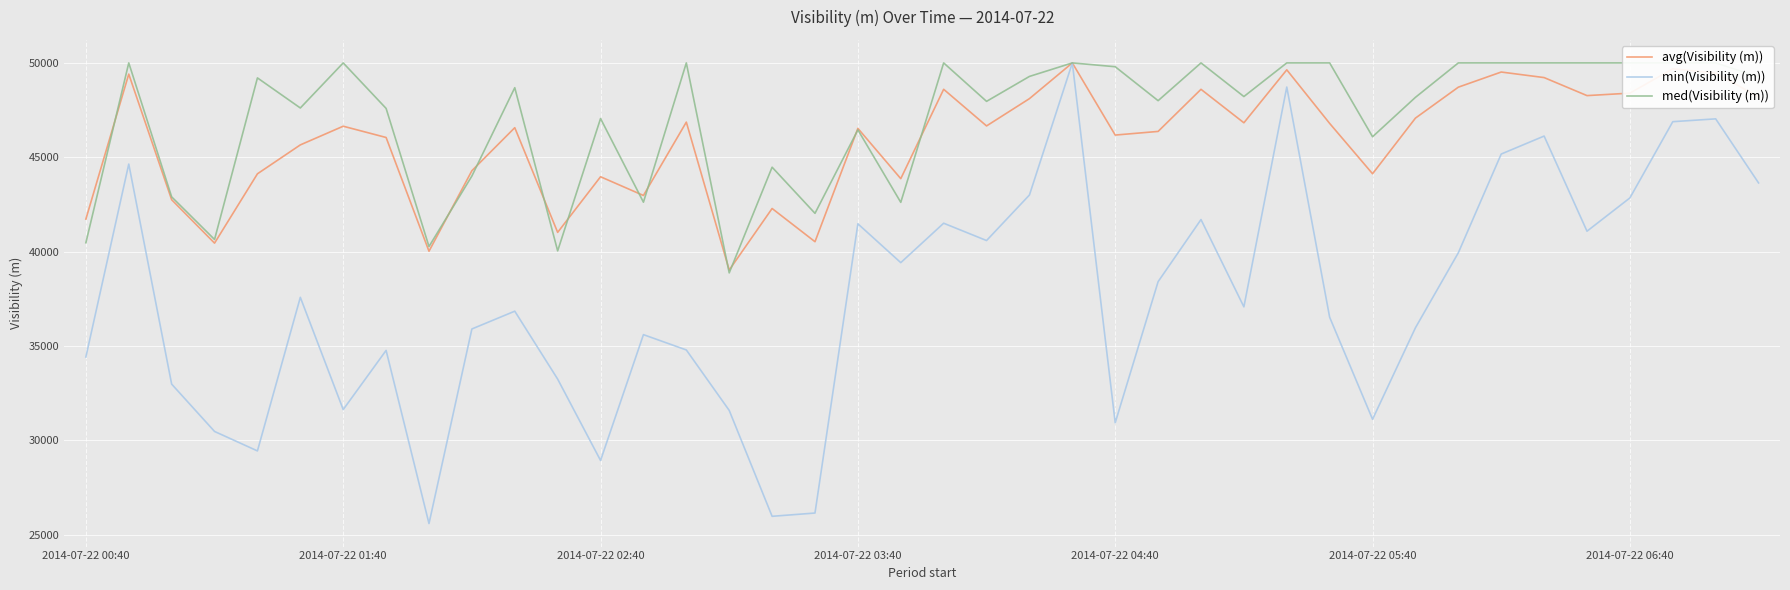

What is the lowest value of the min(Visibility (m)) series?

25592